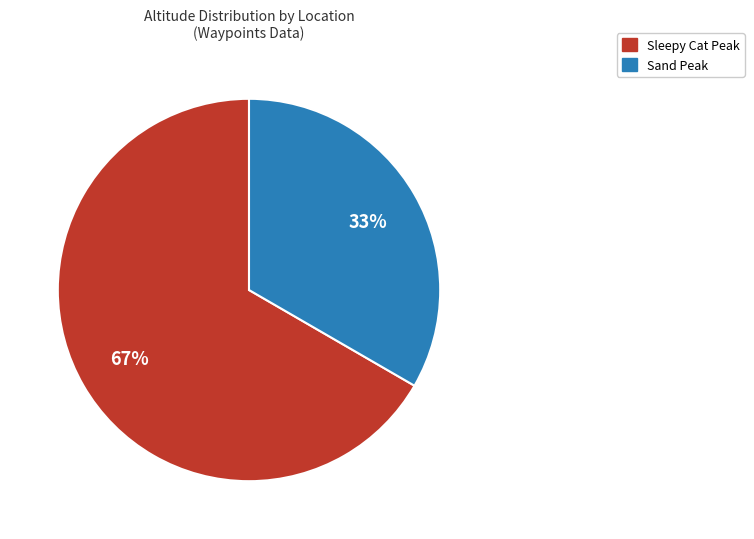

Which category has the biggest portion of the pie?

Sleepy Cat Peak